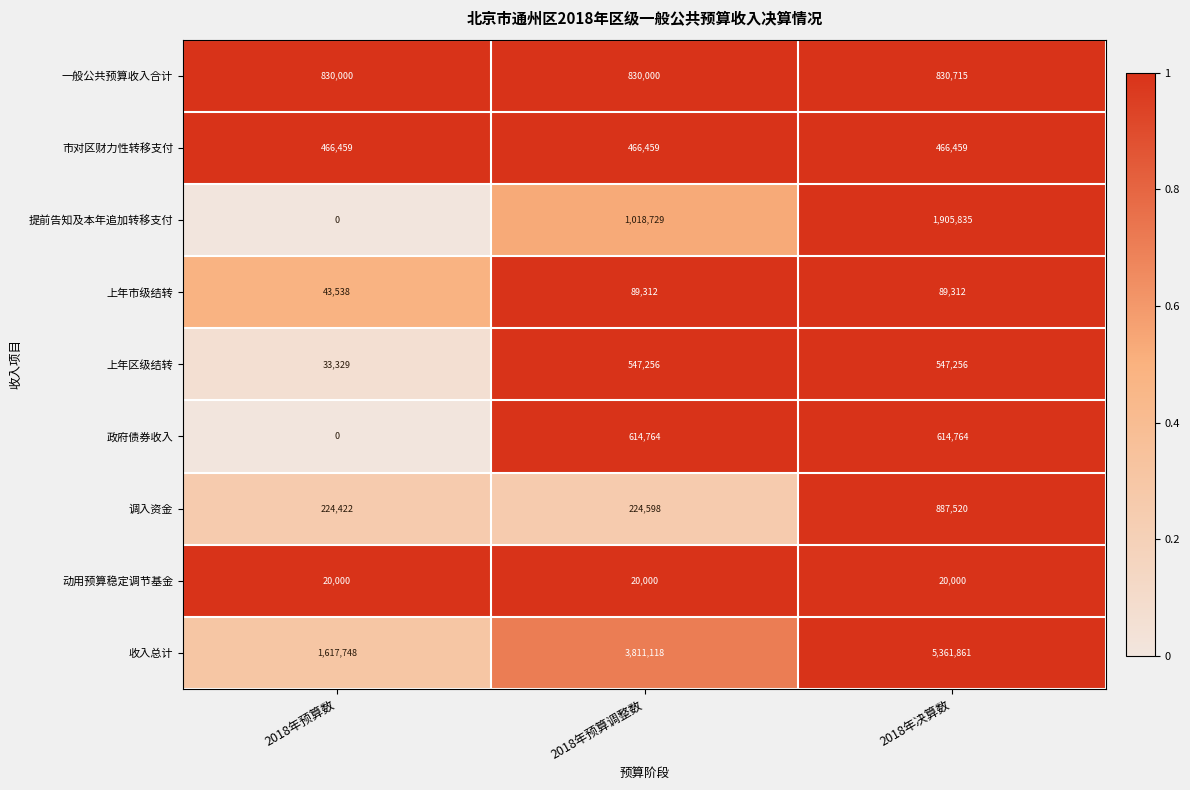

How many series are shown in this chart?

9